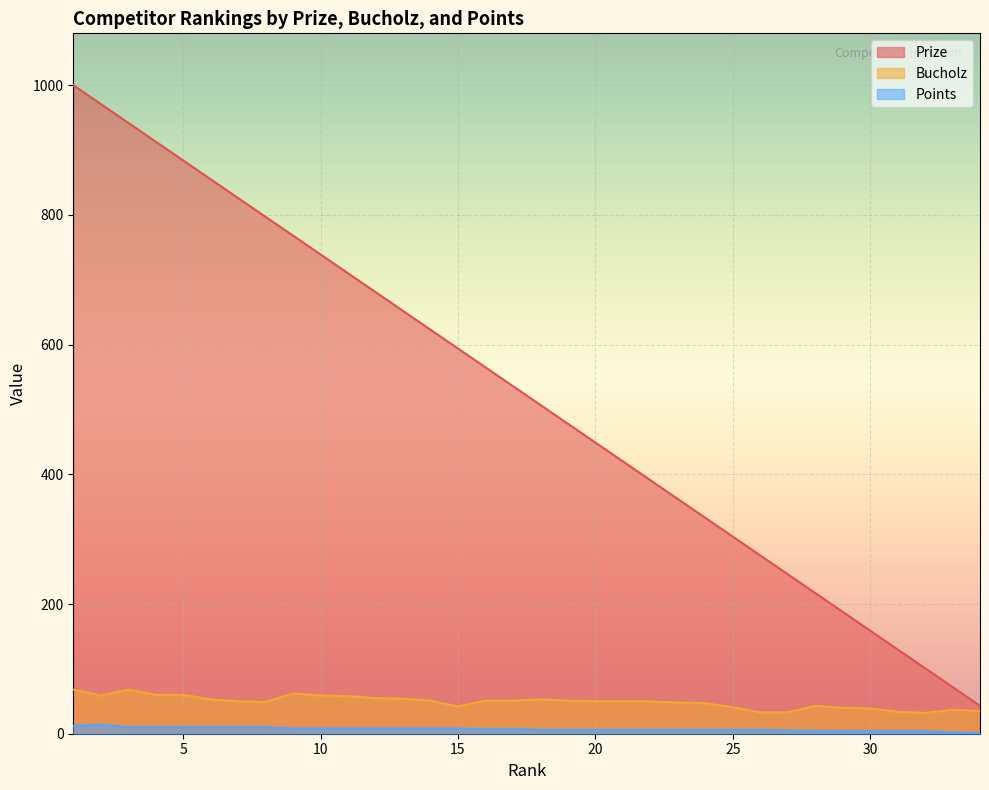

Which has a higher value, 1 or 18?

1